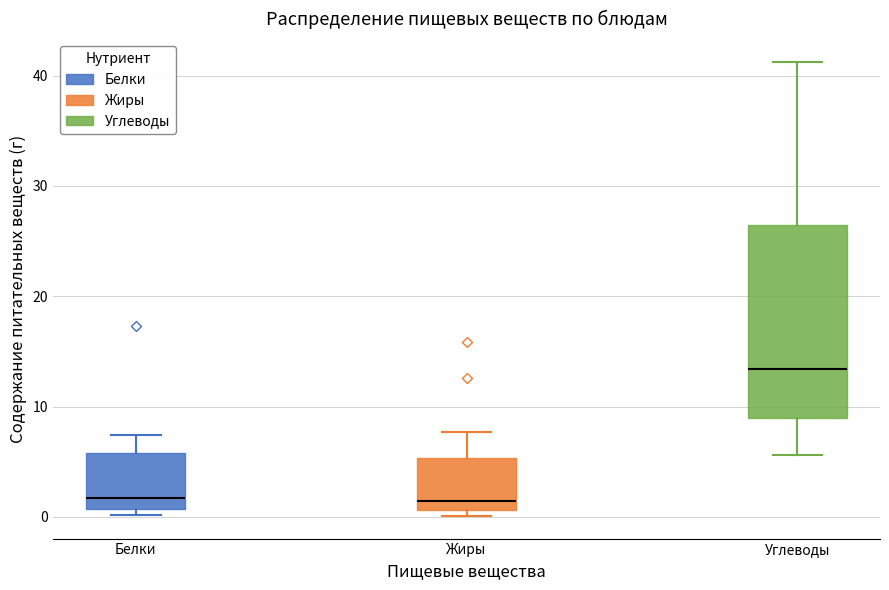

Which box has the highest median line?

Углеводы